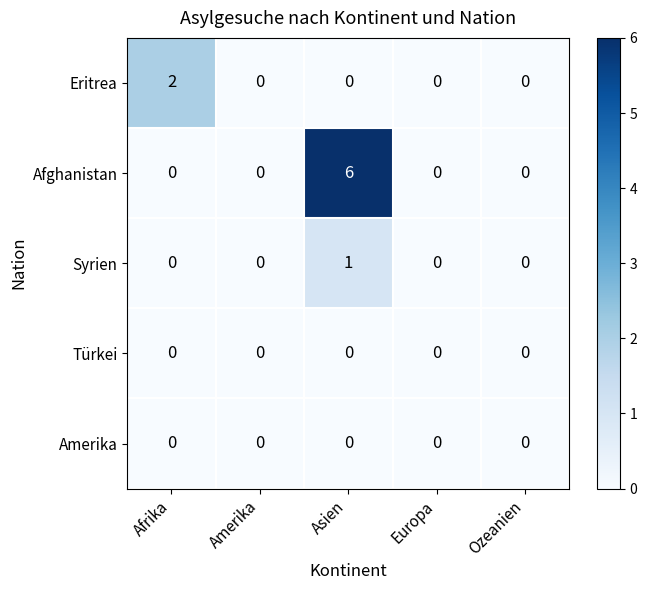

Is it true that Syrien equals 0 at Ozeanien?

True